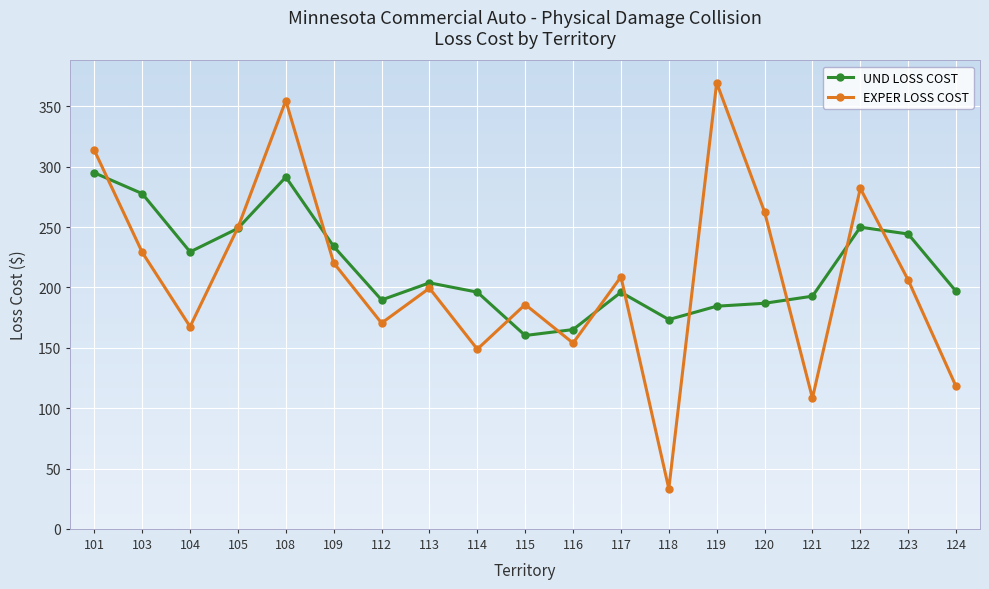

Is it true that UND LOSS COST equals 72.5 at 115?

False